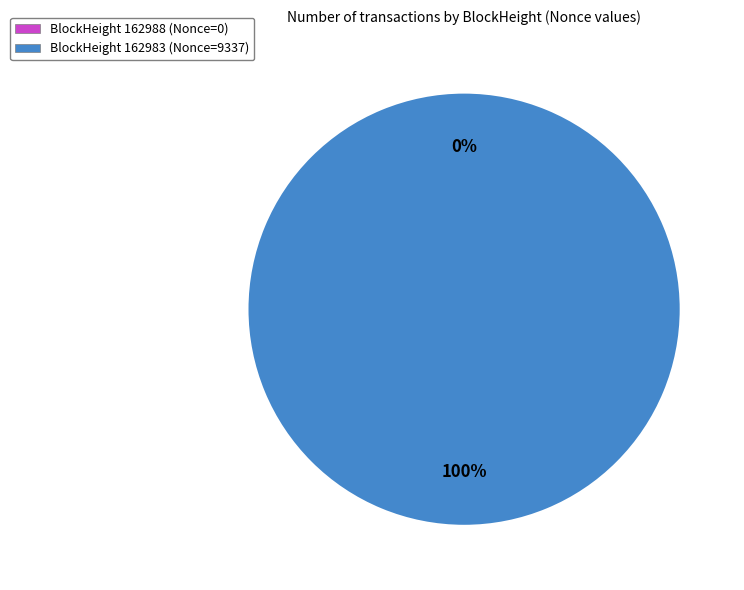

Is it true that 162983 is 100% of the pie?

True